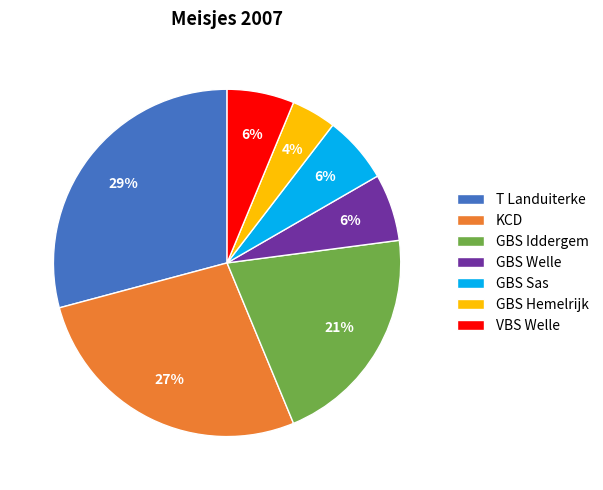

Is the sum of KCD and T Landuiterke greater than half?

Yes